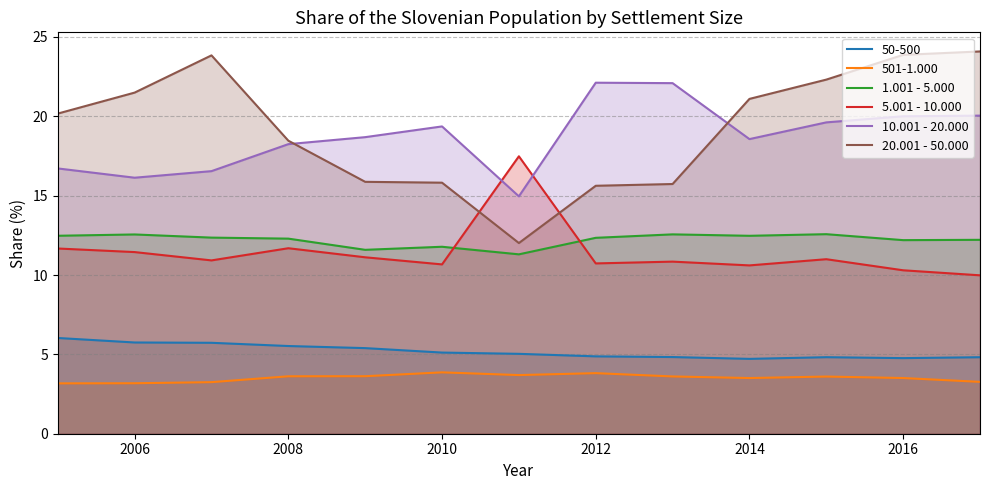

What is the difference between the maximum and minimum values in the 10.001 - 20.000 series?

7.2